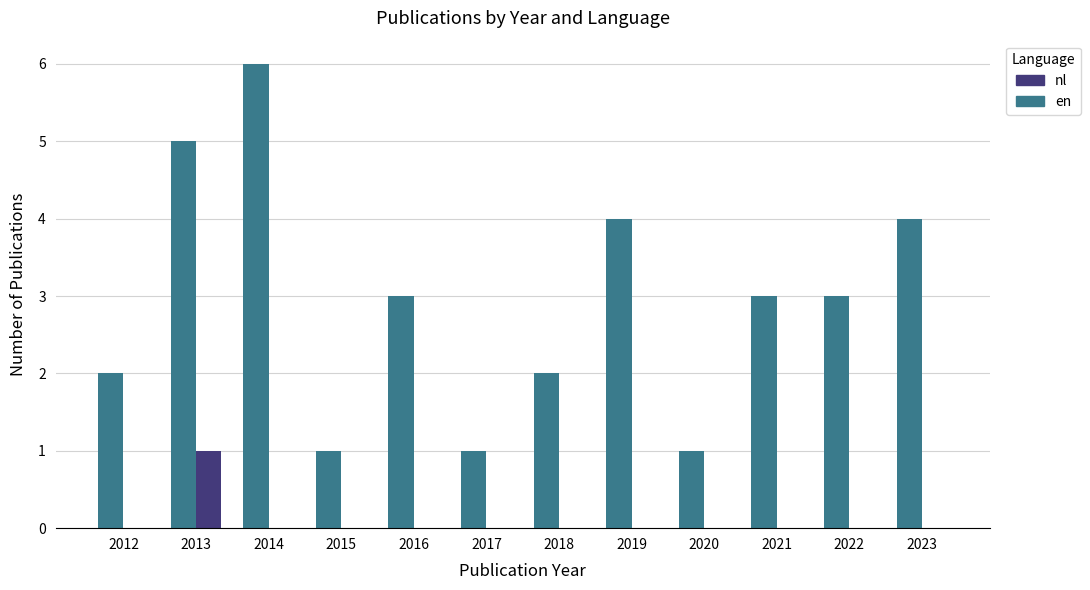

Which label corresponds to the largest value in the chart?

2014